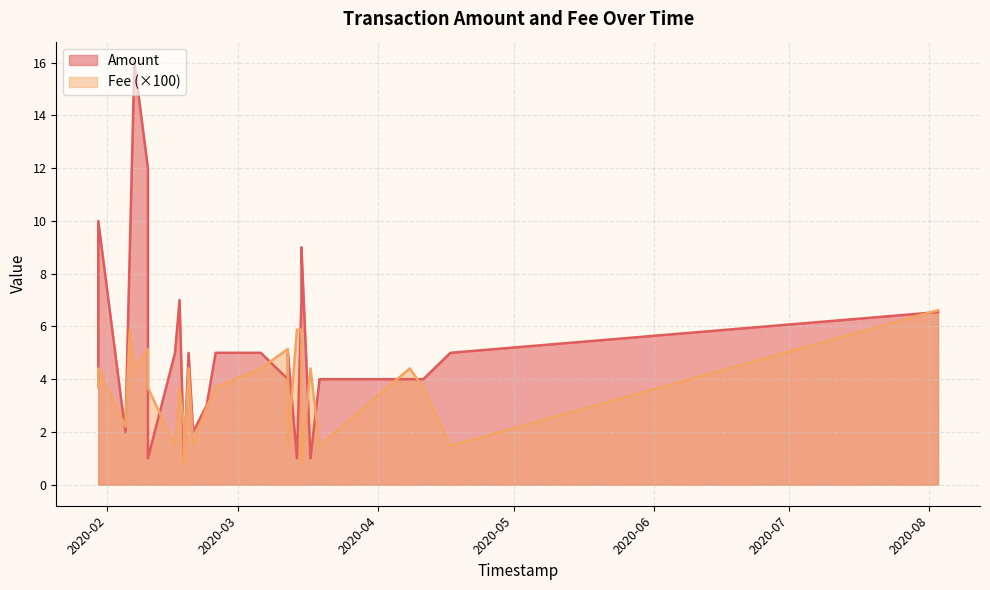

True or false: Fee and Amount intersect in this chart.

False